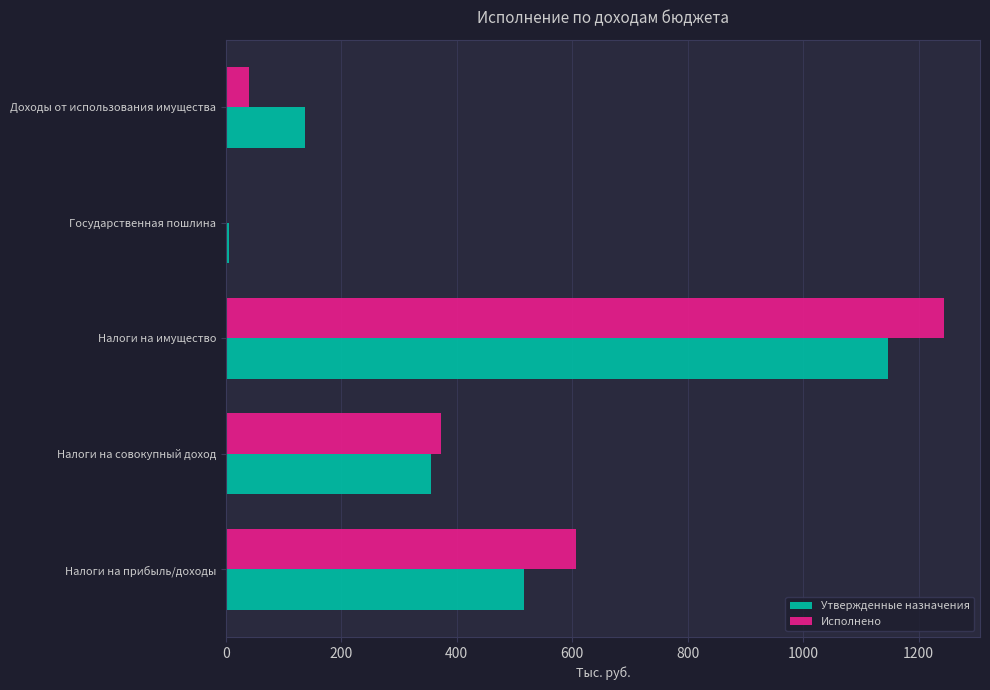

What is the sum of all Исполнено values?

2266.3